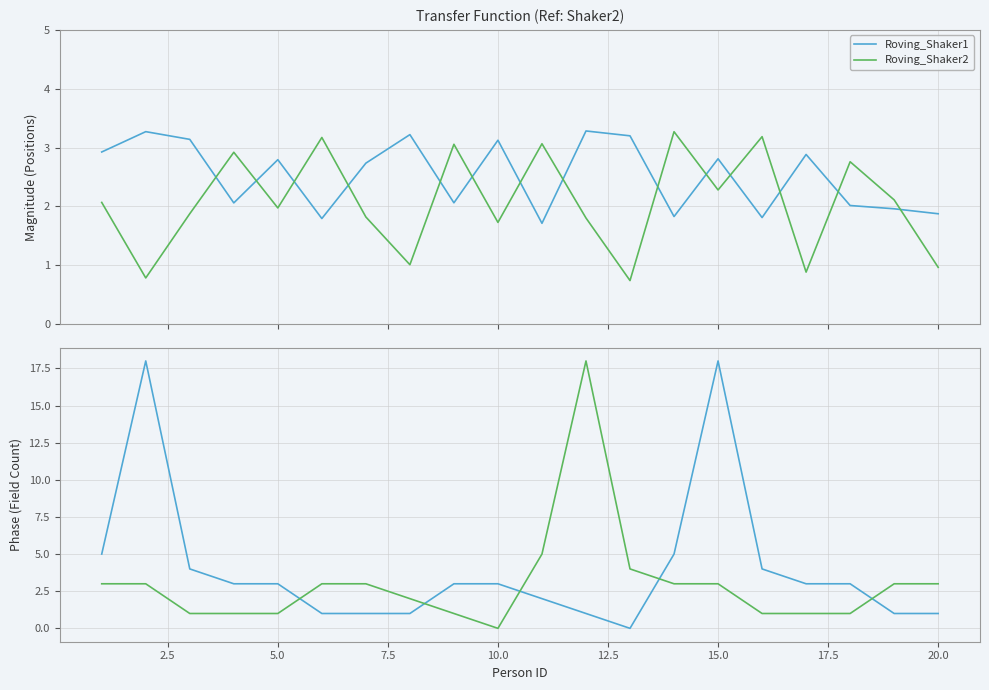

What is the sum of all Roving_Shaker2 values?

60